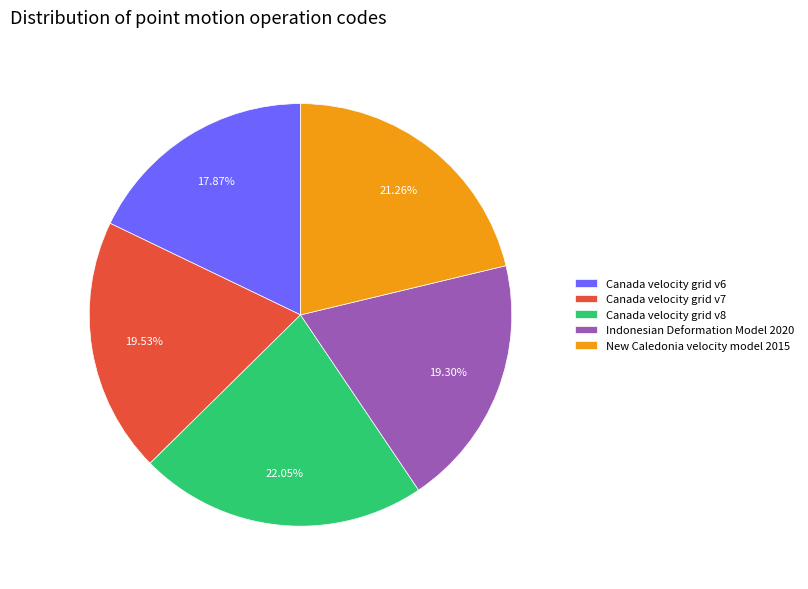

To the nearest percent, what is the combined percentage of Canada velocity grid v8 and Canada velocity grid v7?

42%